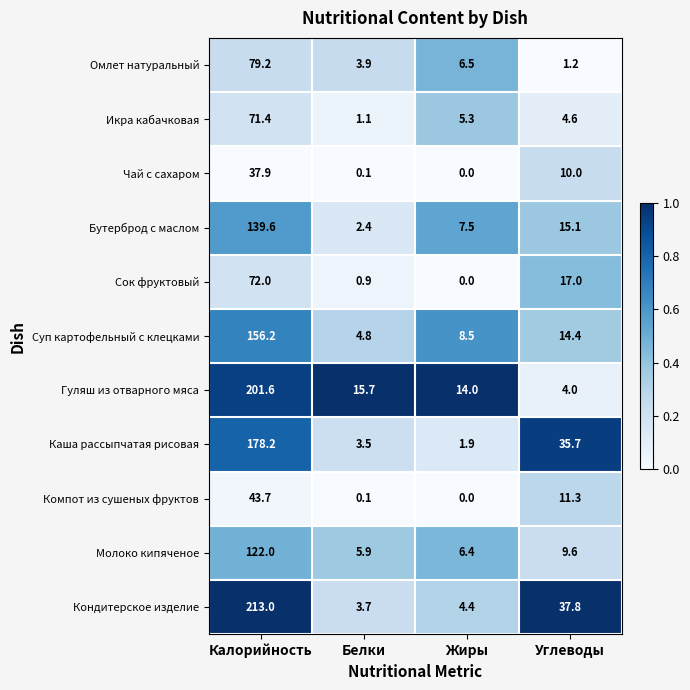

What is the maximum value shown in the chart?

213.0